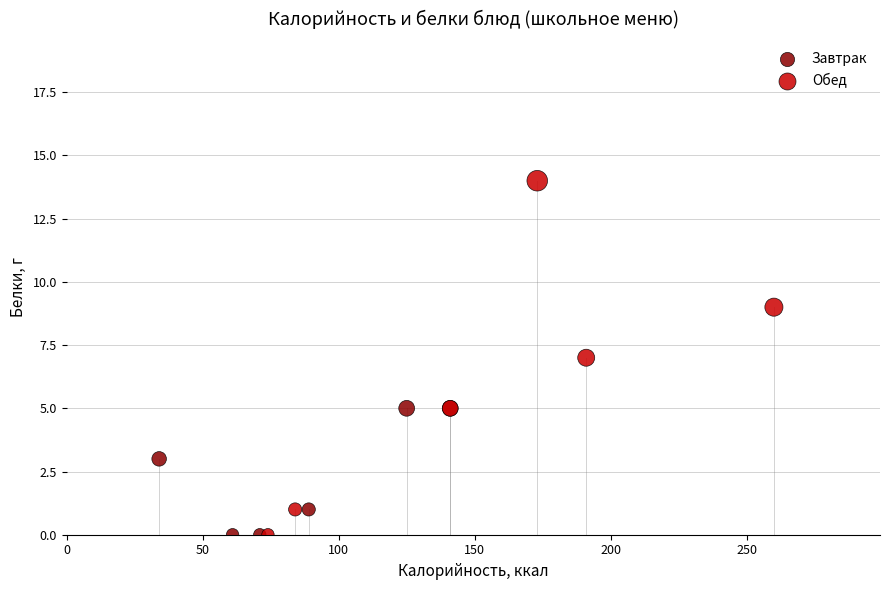

Which series contains the highest Y value?

Обед